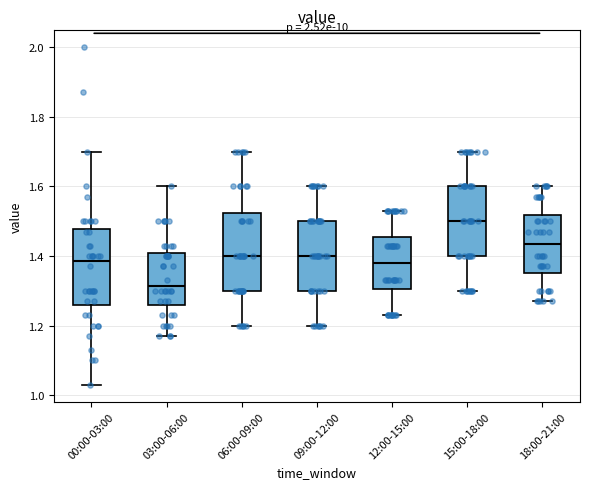

Where does the upper whisker of the box for 00:00-03:00 end on the y-axis? The values are not printed on the chart, so give them approximately, as read against the axis.

1.70